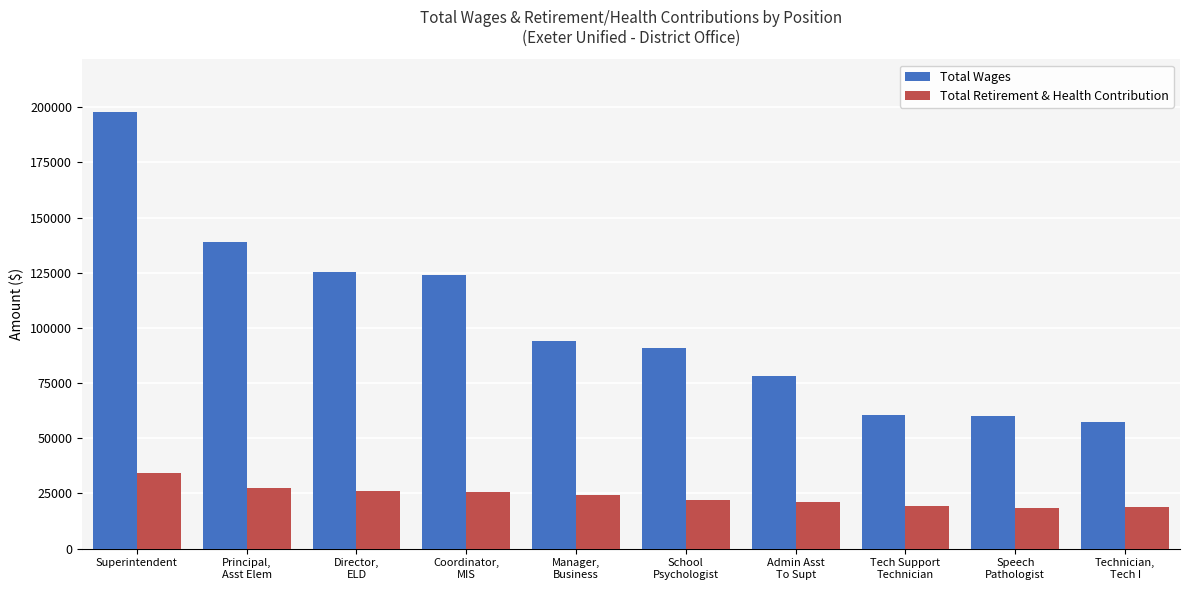

Which series has the widest spread of values?

Total Wages